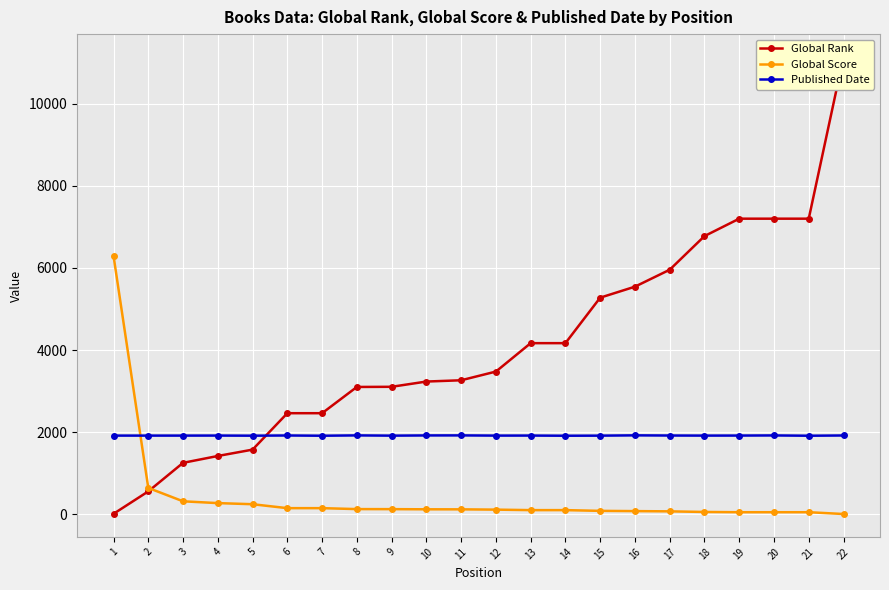

Which series has the widest spread of values?

Global Rank